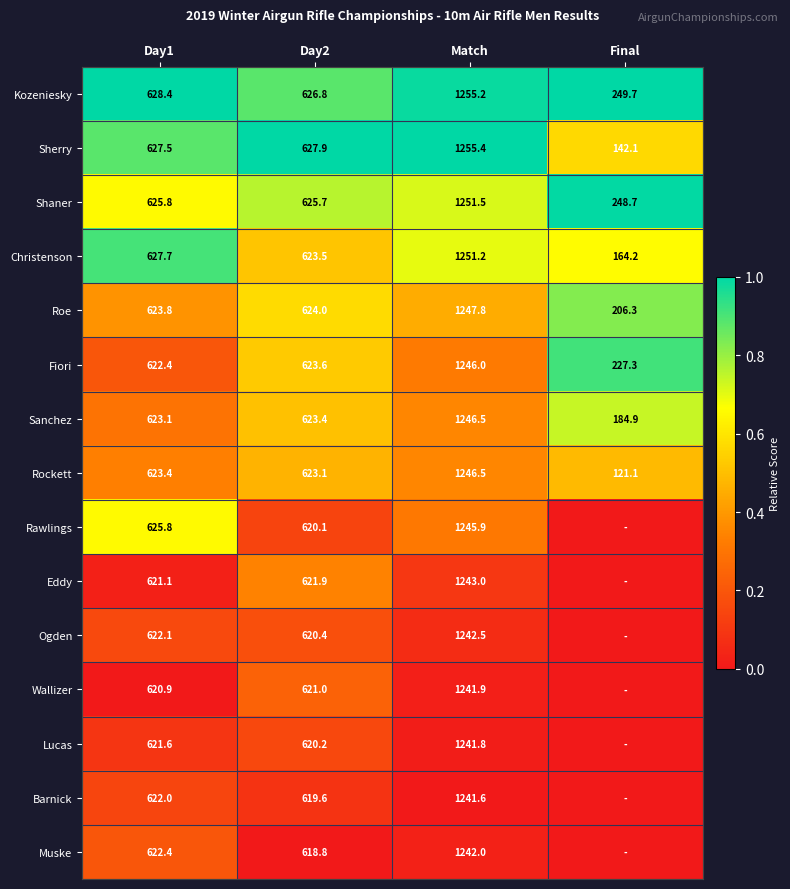

At which label does Sherry reach its minimum?

Final